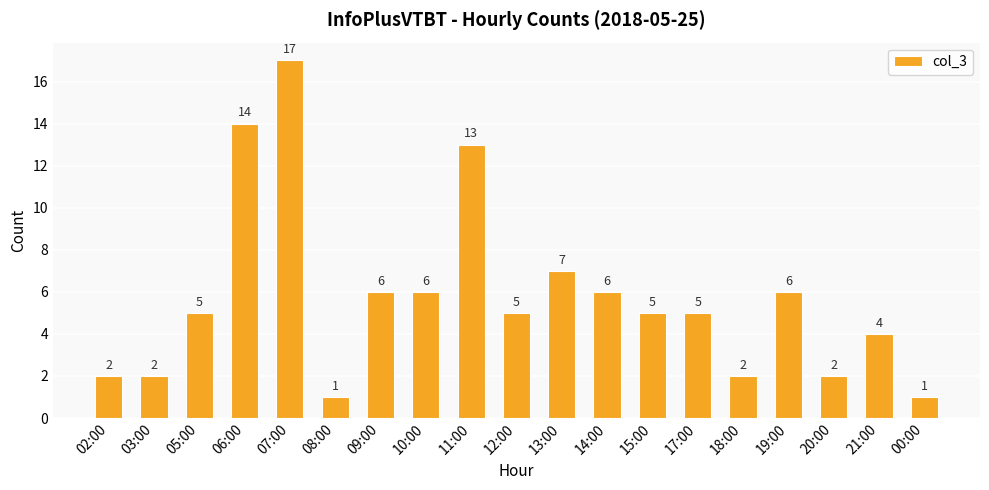

Approximately how many times larger is the value at 03:00 compared to 05:00?

0.4